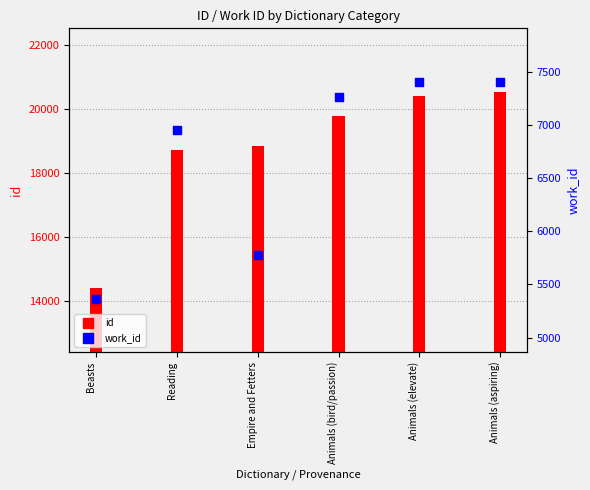

What is the total value across all series at Empire and Fetters?

24639